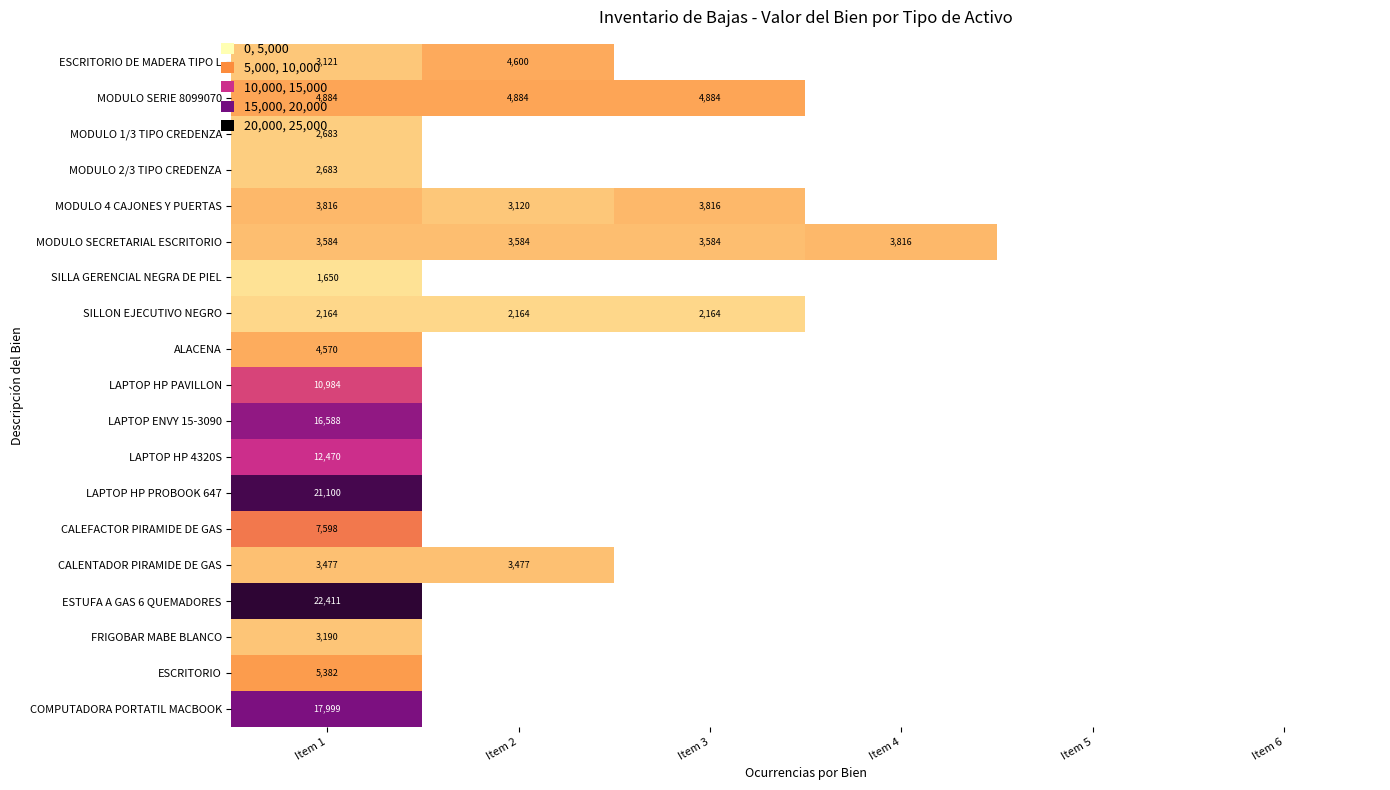

Is the value of MODULO SECRETARIAL ESCRITORIO at Item 2 greater than the value of ALACENA at Item 1?

No